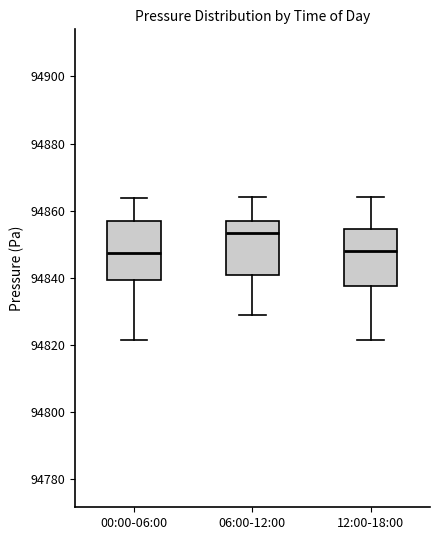

Reading left to right, read every box against the y-axis: the position of its median line, the range the box covers, and the ends of its whiskers. The values are not printed on the chart, so give them approximately, as read against the axis.

00:00-06:00: median 94848, box 94840 to 94856, whiskers 94822 to 94864
06:00-12:00: median 94854, box 94840 to 94856, whiskers 94828 to 94864
12:00-18:00: median 94848, box 94838 to 94854, whiskers 94822 to 94864